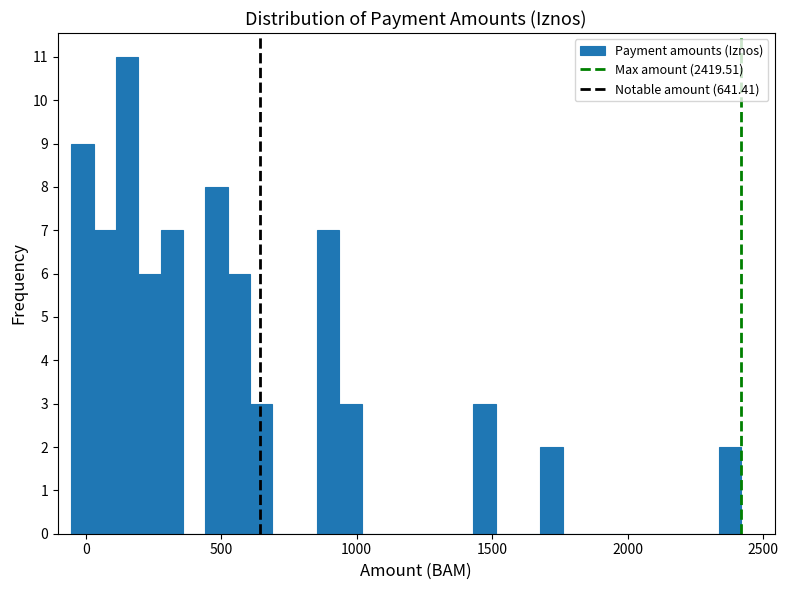

Around what value on the x-axis is the tallest bar? Give the approximate position of its centre, as read against the axis.

150